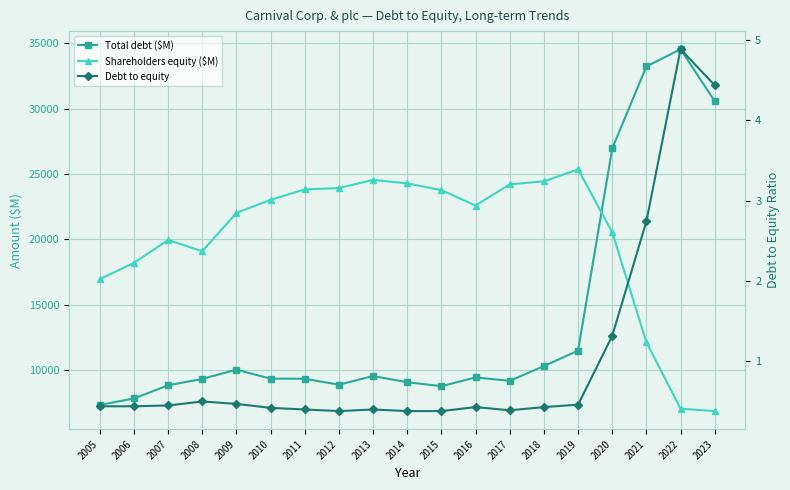

Rank the series by their maximum value, from lowest to highest.

Debt to equity, Shareholders equity ($M), Total debt ($M)